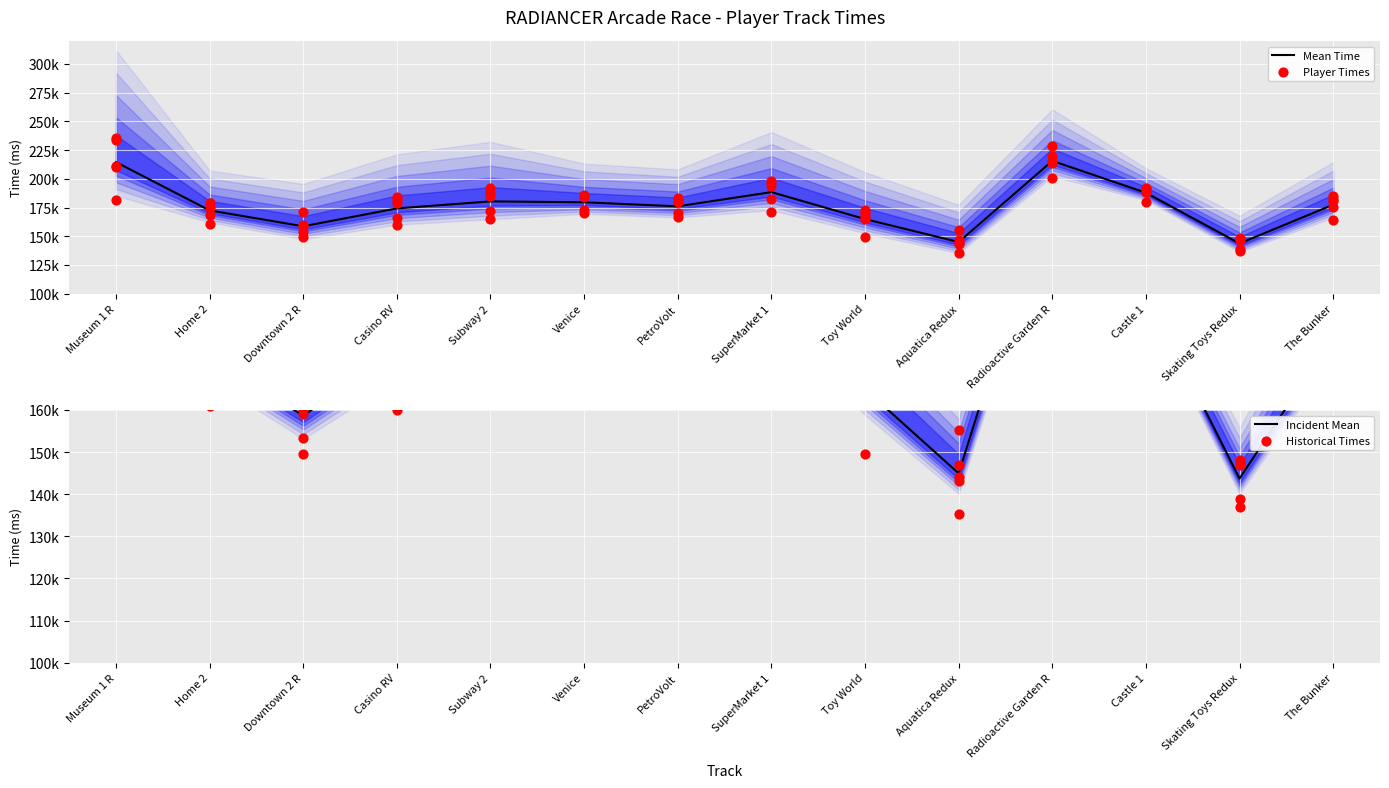

At which category is the sum across all series the highest?

Radioactive Garden R